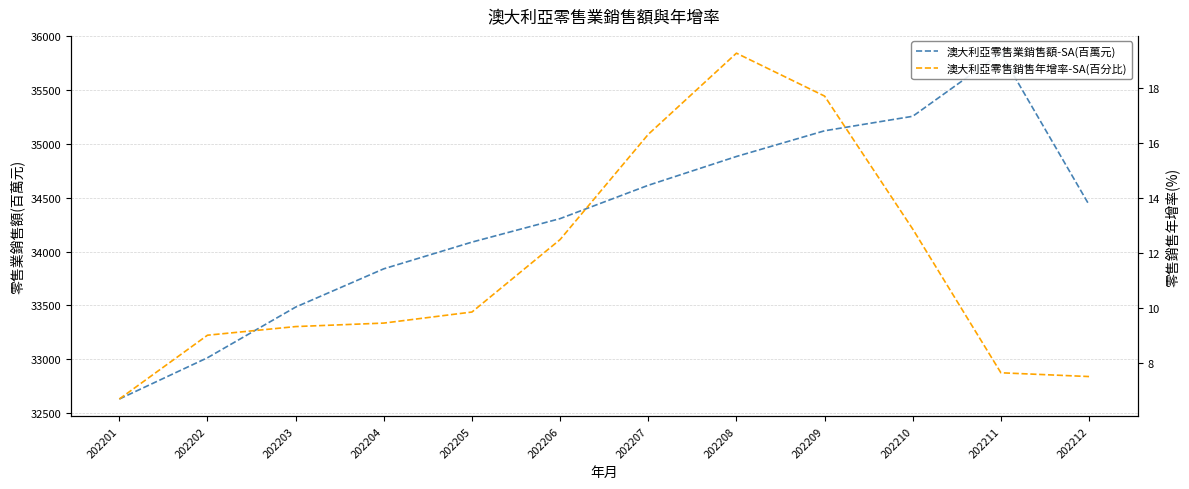

What is the total value across all series at 202202?

33022.8